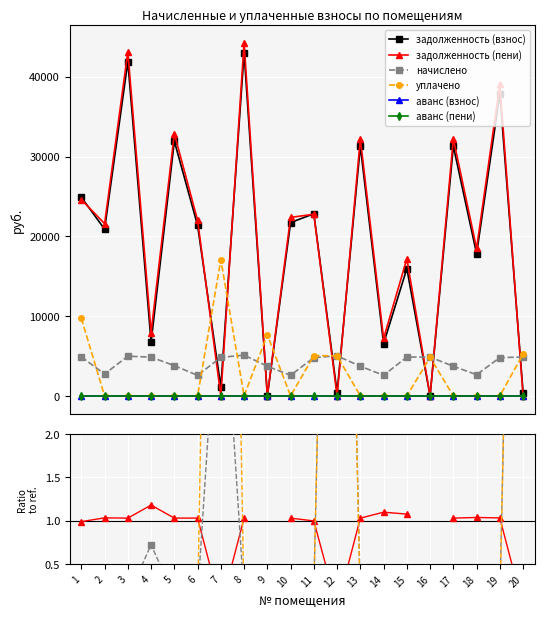

Which has a higher value, 14 or 19?

19